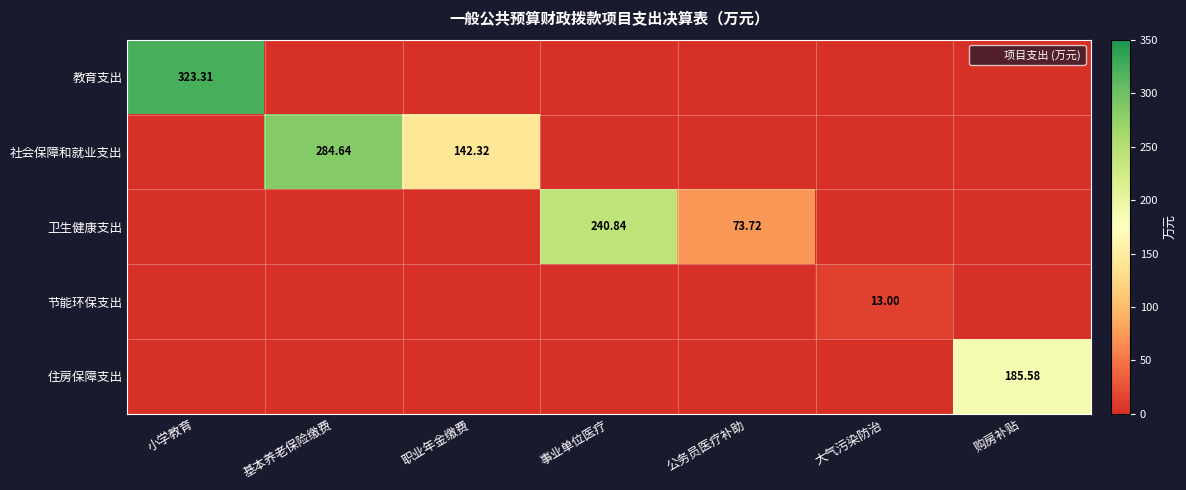

At how many categories does at least one series exceed 269?

2